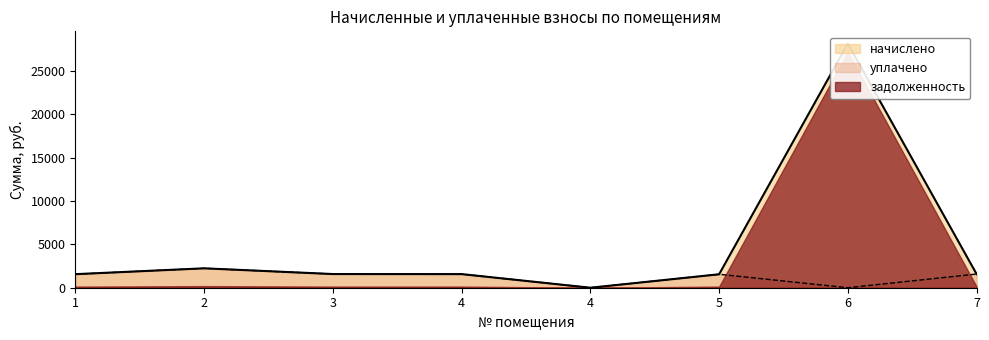

How many interior local valleys does the начислено series have?

1